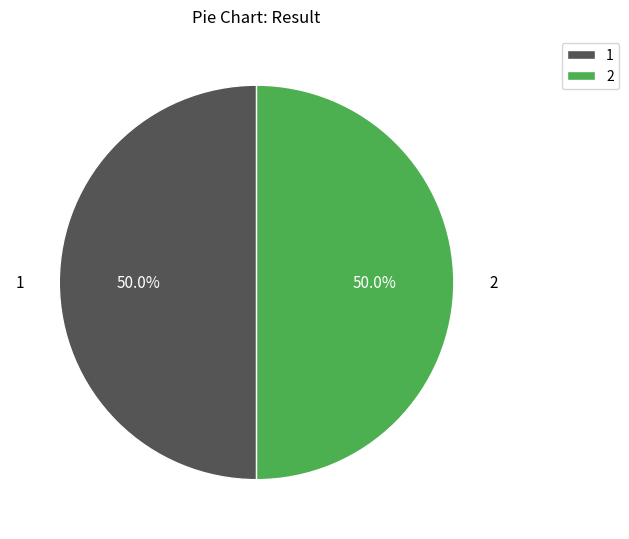

True or false: 2 accounts for 57% of the total.

False